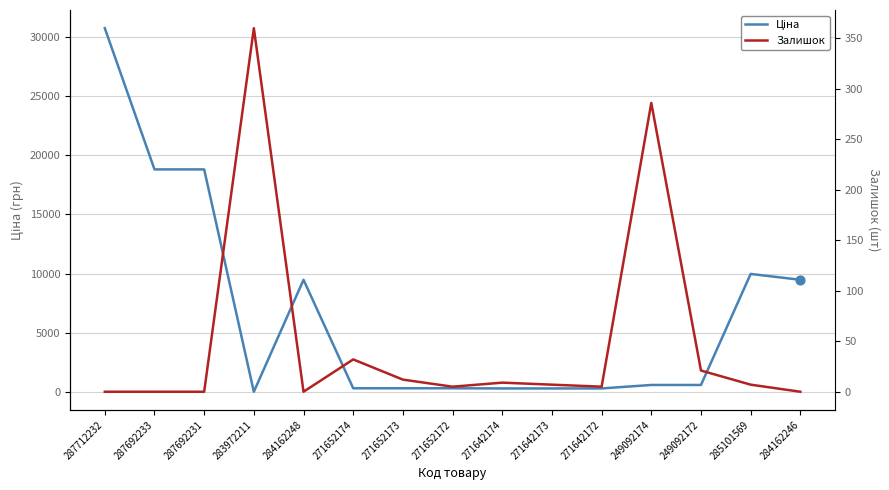

At how many categories does at least one series exceed 13405?

3